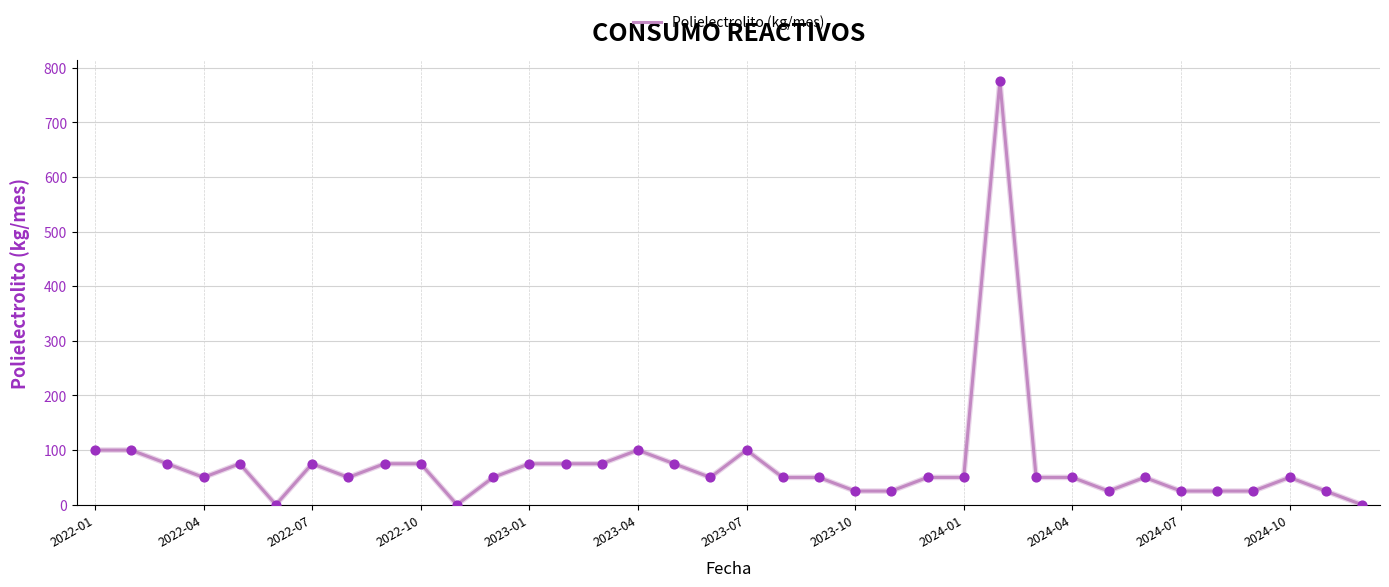

What is the difference between the maximum and minimum values?

775